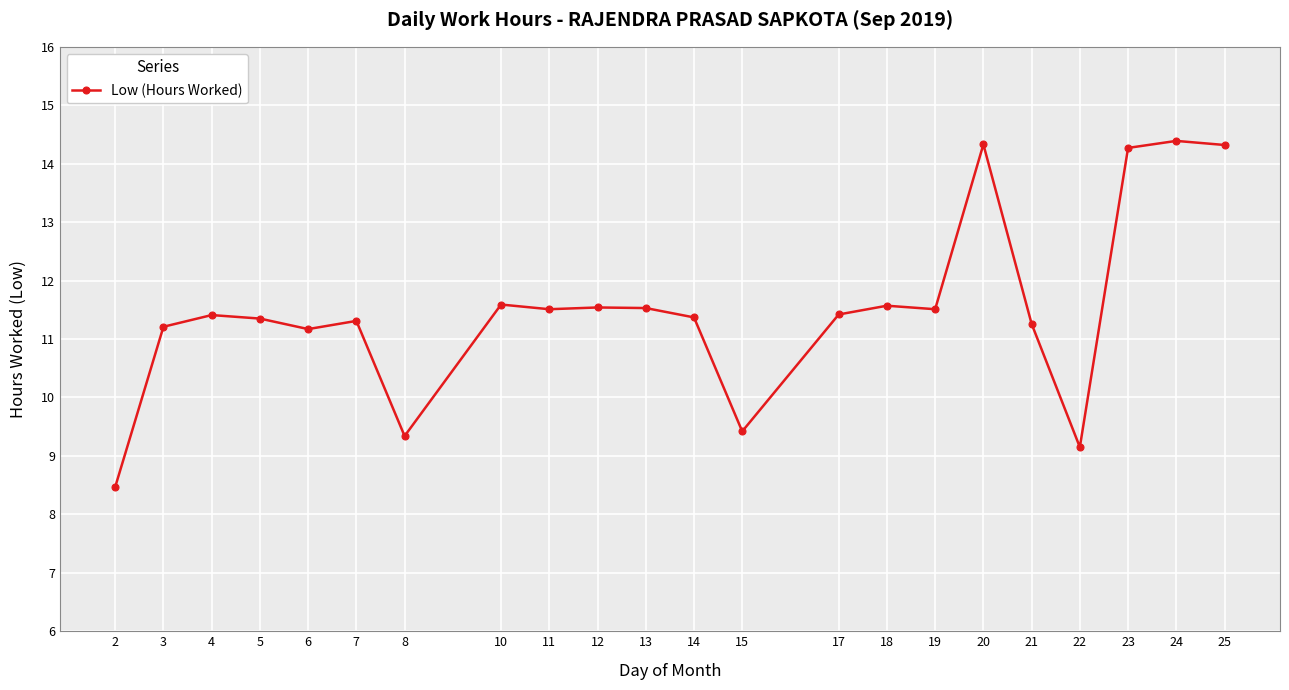

What is the difference between the values at 13 and 25?

2.8